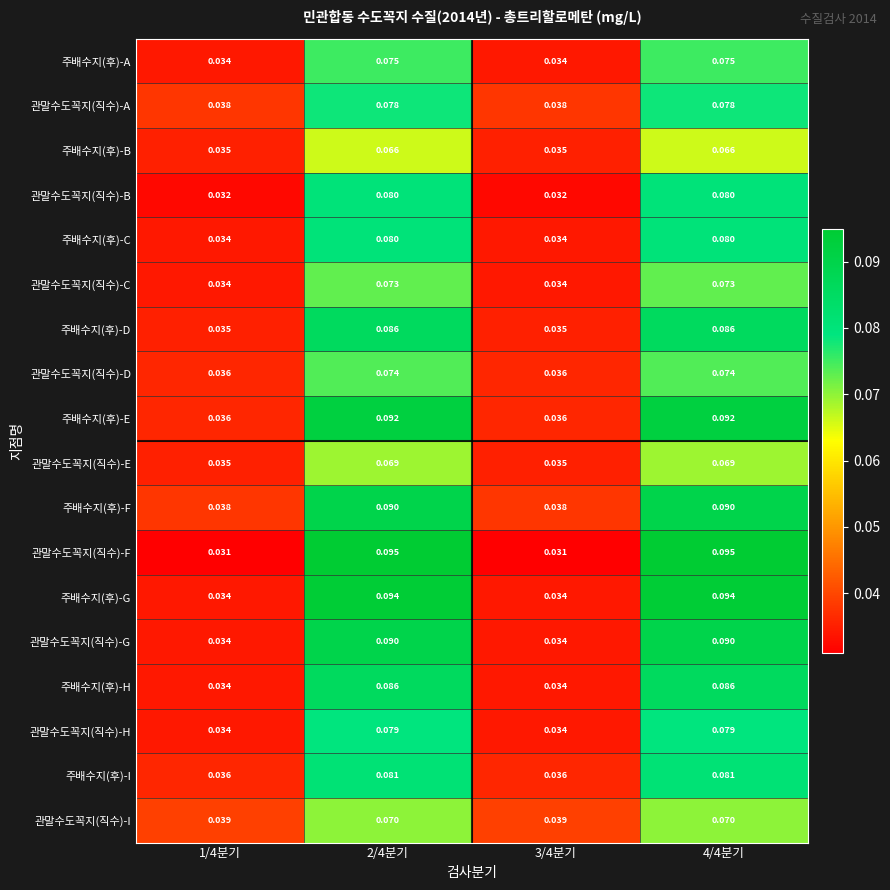

Which series has the largest range (max minus min)?

관말수도꼭지(직수)-F